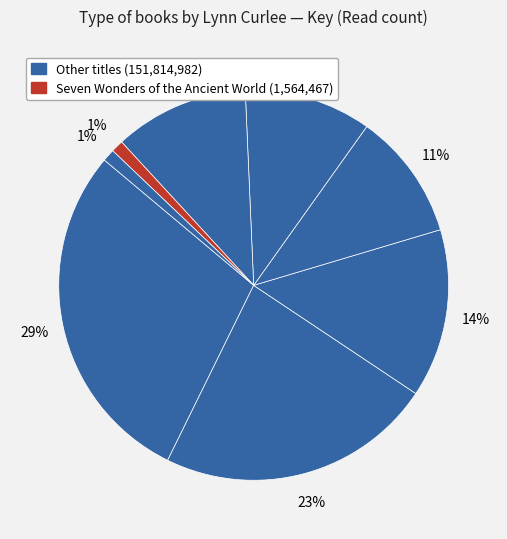

How many slices are in this pie chart?

8